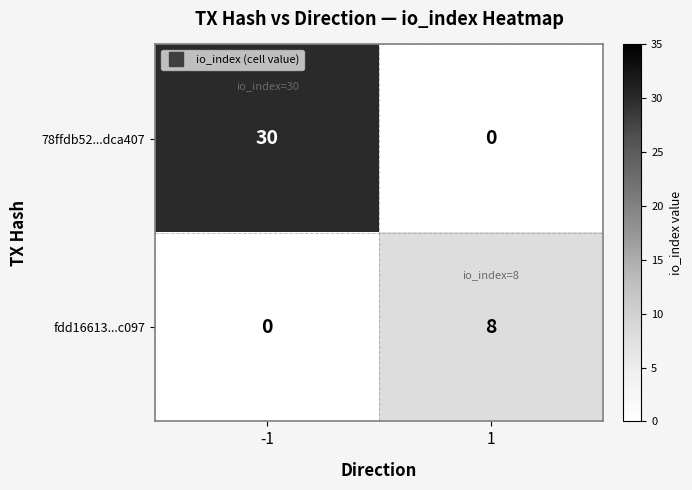

Reading right to left, list all the values displayed in this chart.

78ffdb52...dca407: 1=0	-1=30
fdd16613...c097: 1=8	-1=0